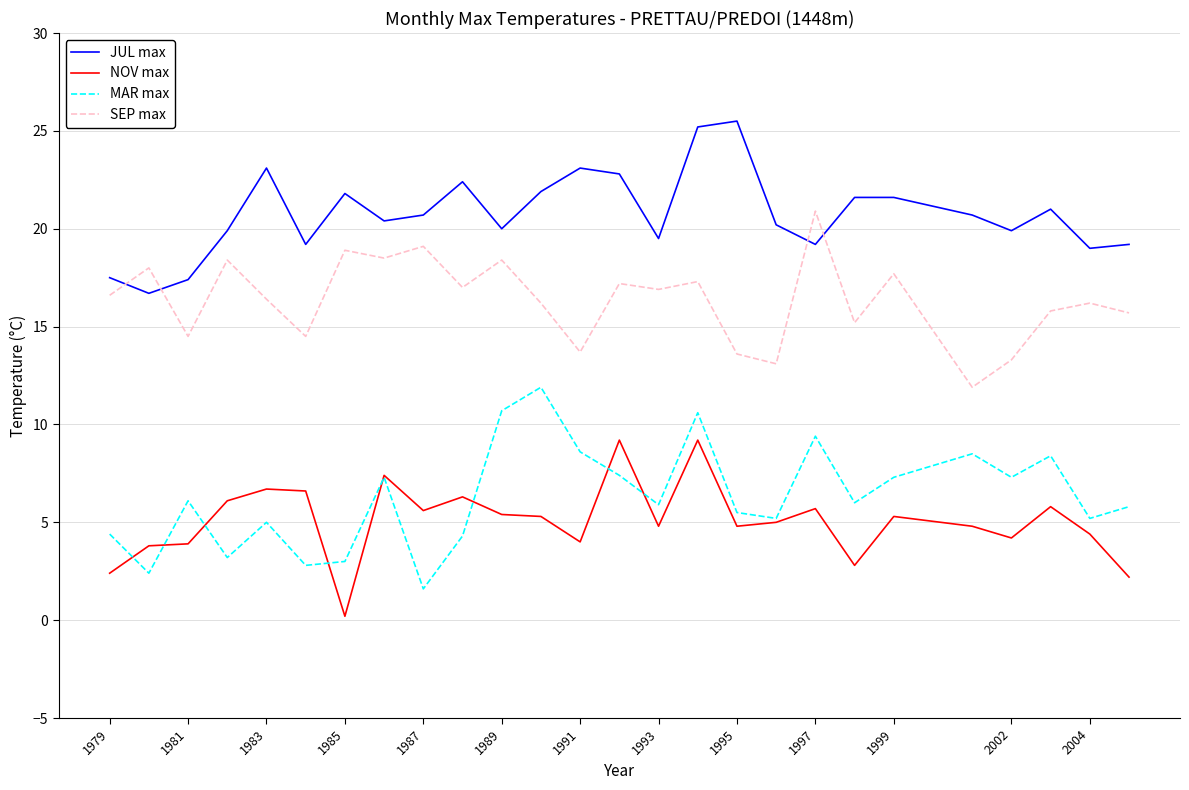

What is the highest value of the JUL max series?

25.5